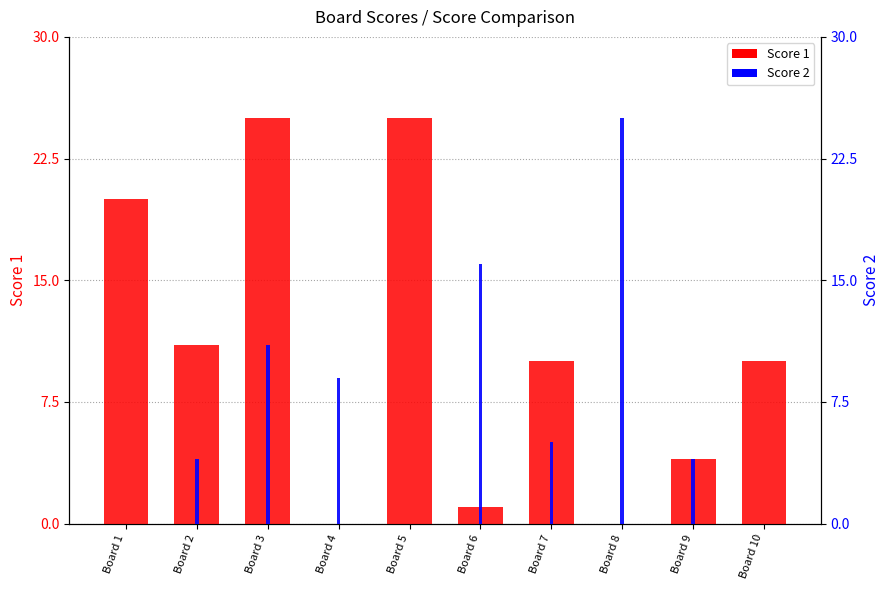

At Board 7, list the series in order from largest to smallest.

Score 1, Score 2